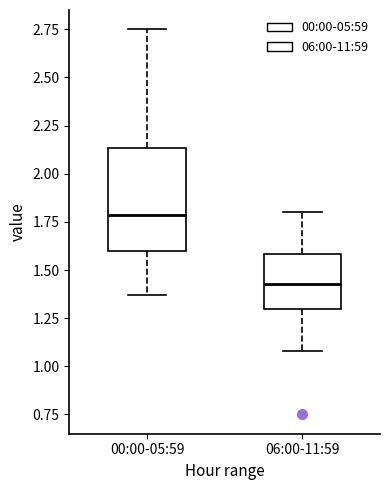

Which box's median line is the lowest?

06:00-11:59